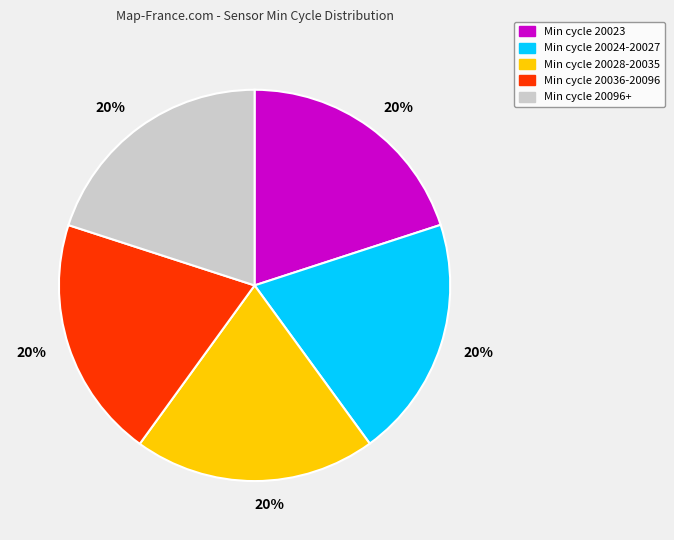

Count the number of slices in the pie.

5